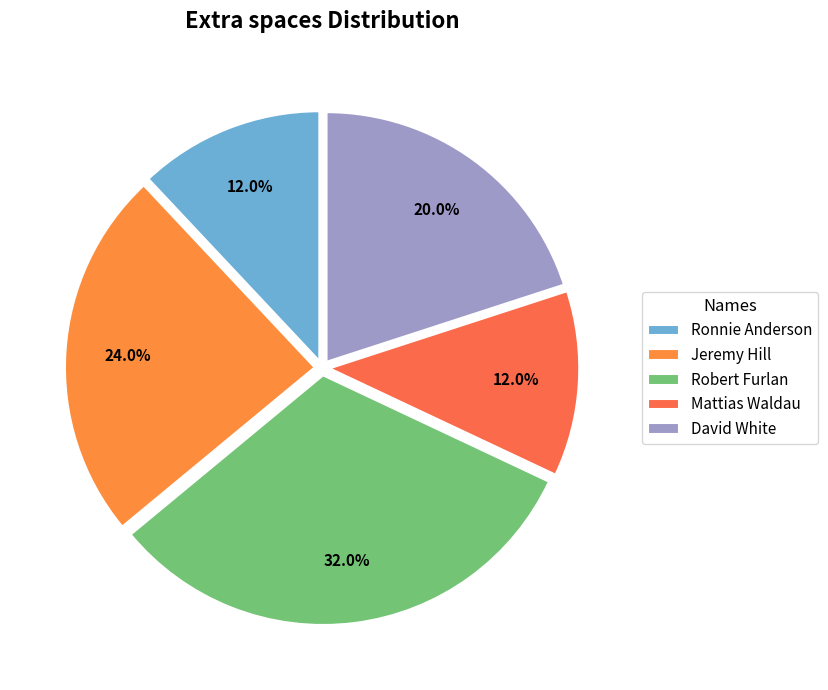

What is the ratio of the value at Jeremy Hill to the value at David White?

1.2